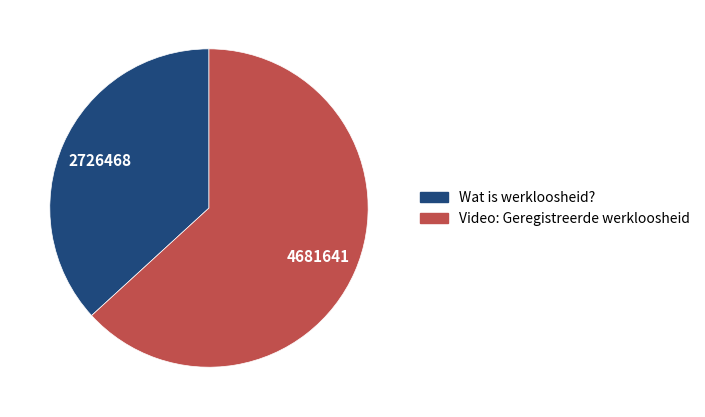

Approximately how many times larger is the value at Wat is werkloosheid? compared to Video: Geregistreerde werkloosheid?

0.6